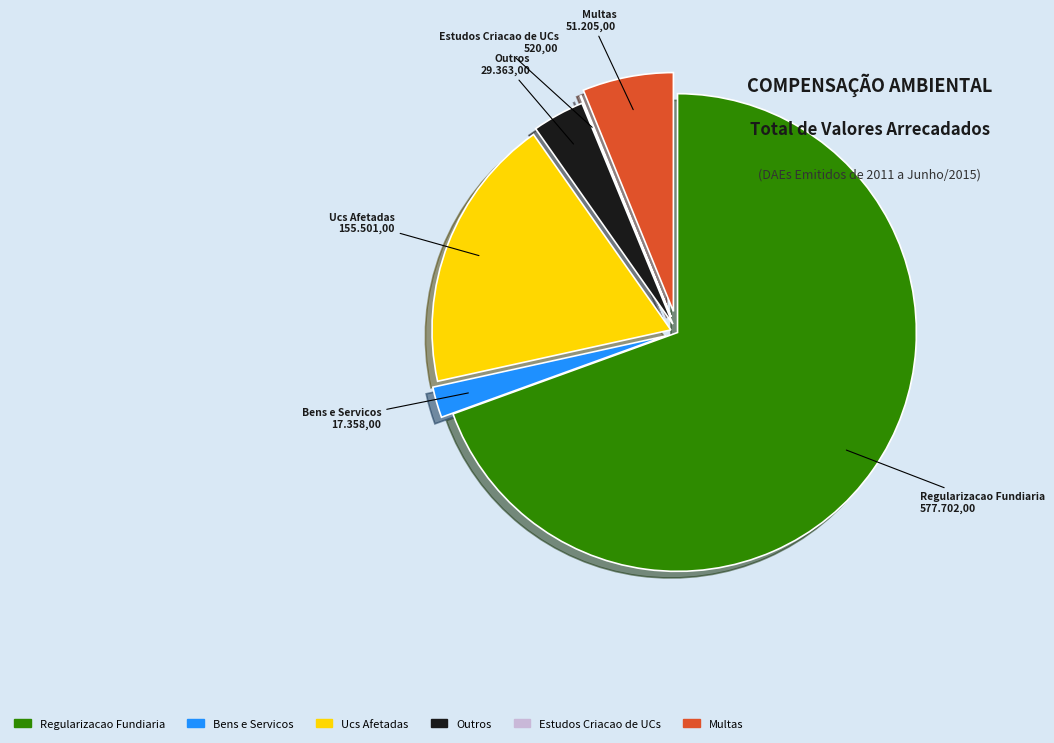

Does any single category account for the majority?

Yes